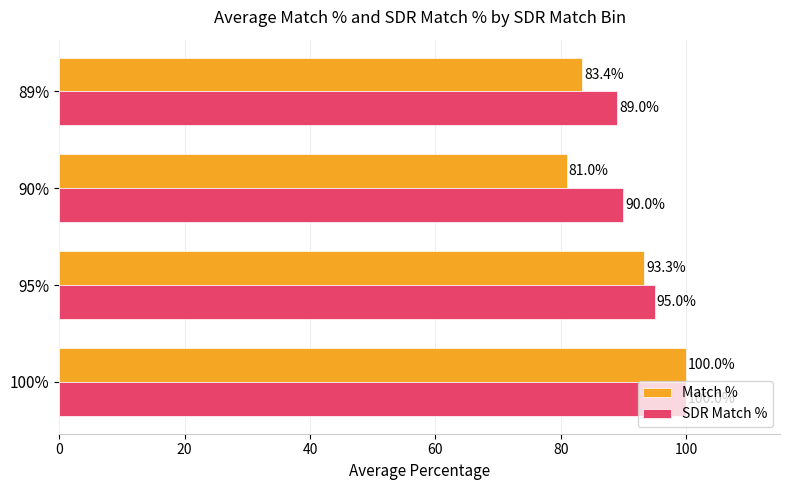

Which series has the largest total across all categories?

SDR Match %